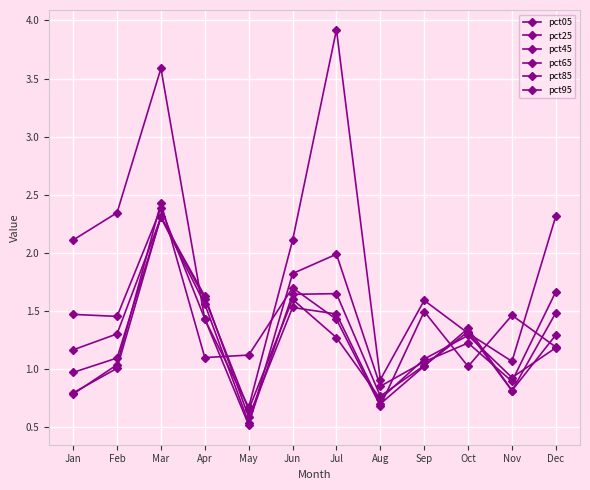

Which series changed the most between Feb and Mar?

pct95